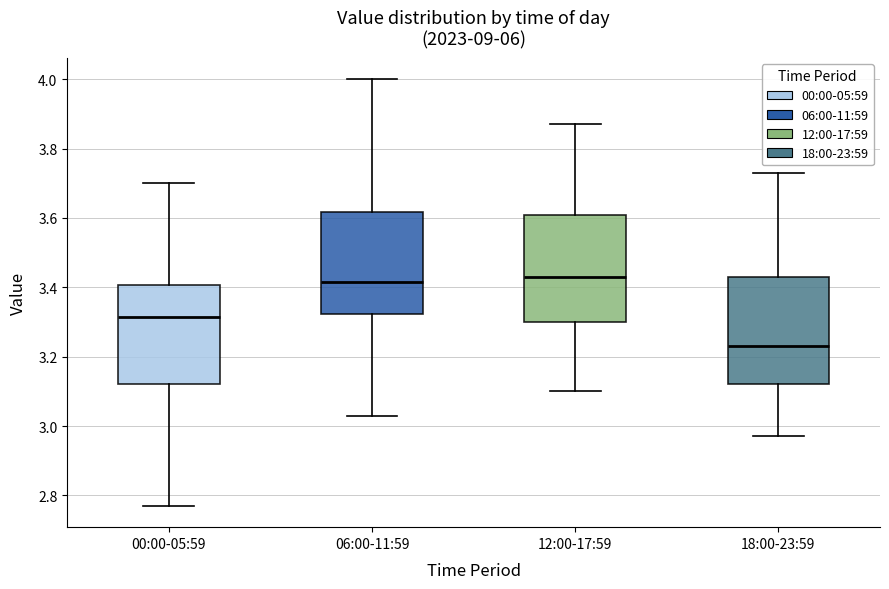

Reading left to right, read every box against the y-axis: the position of its median line, the range the box covers, and the ends of its whiskers. The values are not printed on the chart, so give them approximately, as read against the axis.

00:00-05:59: median 3.32, box 3.12 to 3.40, whiskers 2.78 to 3.70
06:00-11:59: median 3.42, box 3.32 to 3.62, whiskers 3.04 to 4.00
12:00-17:59: median 3.44, box 3.30 to 3.60, whiskers 3.10 to 3.88
18:00-23:59: median 3.24, box 3.12 to 3.44, whiskers 2.98 to 3.74